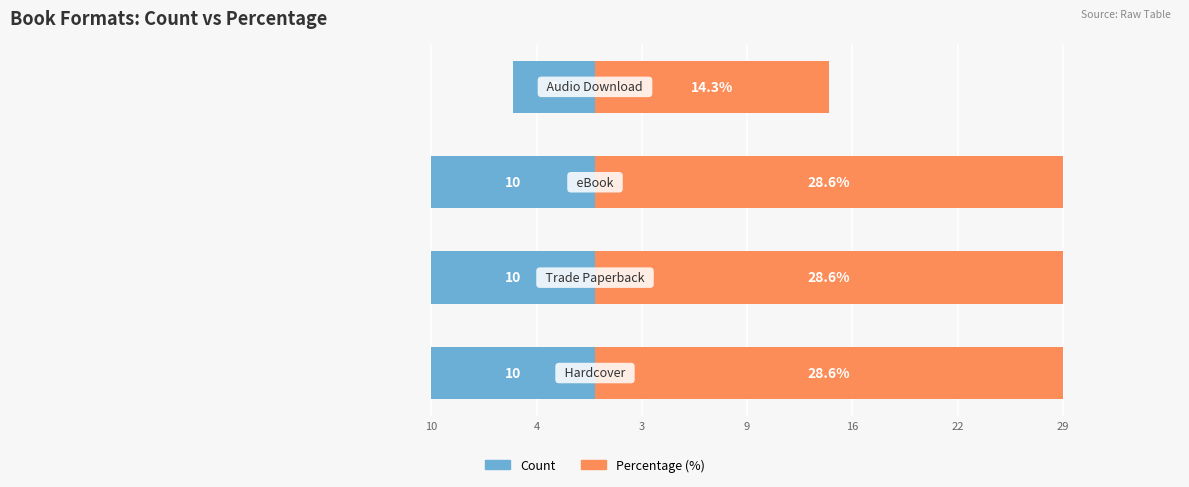

Reading left to right, what are all the values shown in this chart?

Count: -10.0	-10.0	-10.0	-5.0
Percentage (%): 28.6	28.6	28.6	14.3